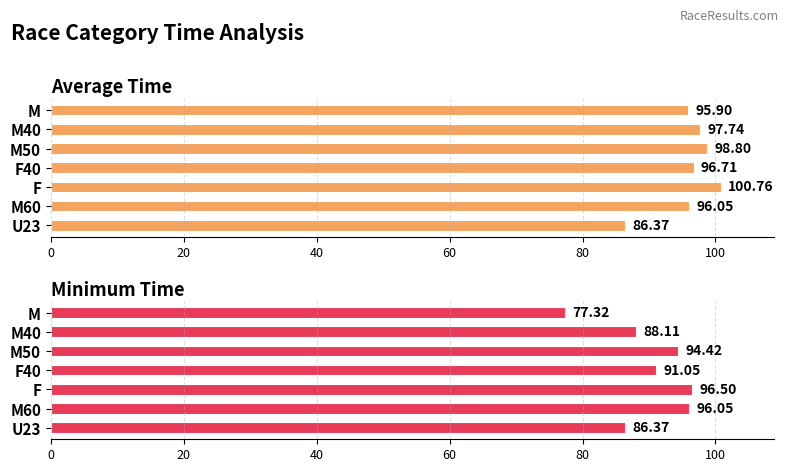

Which series has the largest total across all categories?

Average Time